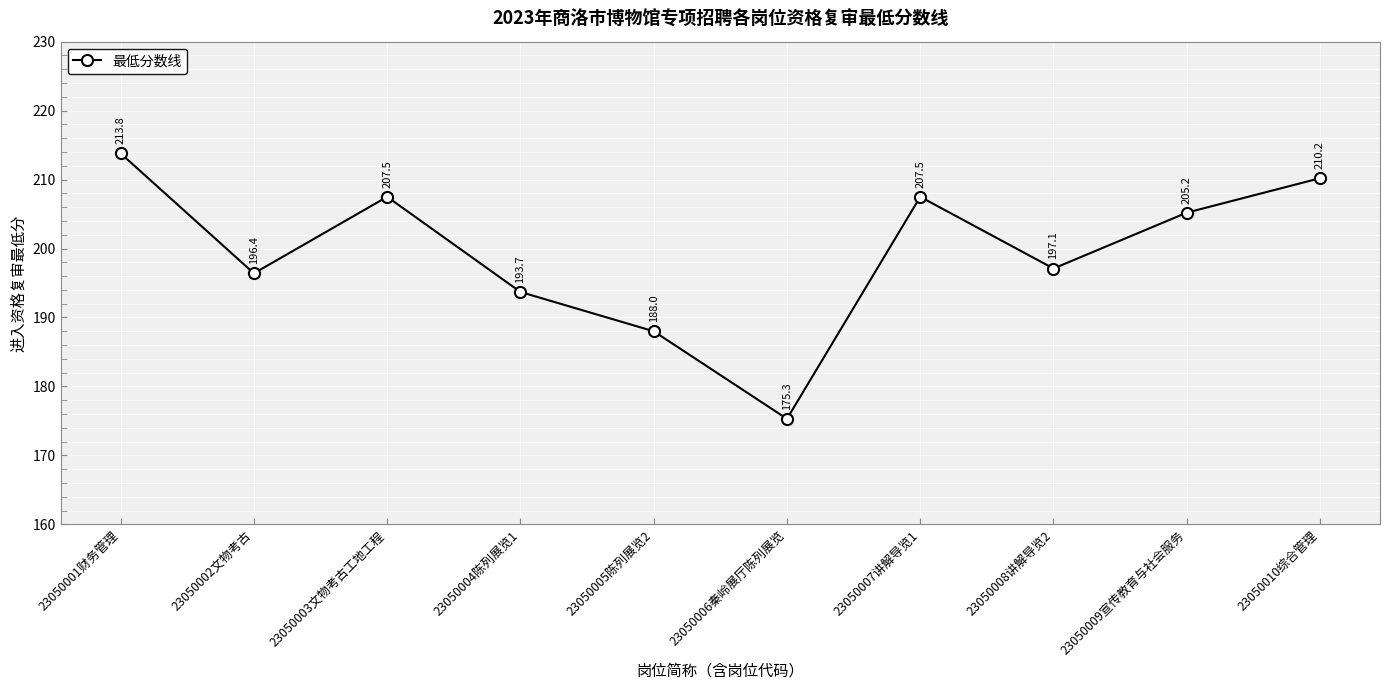

The value at 23050010综合管理 is 210.2. True or false?

True